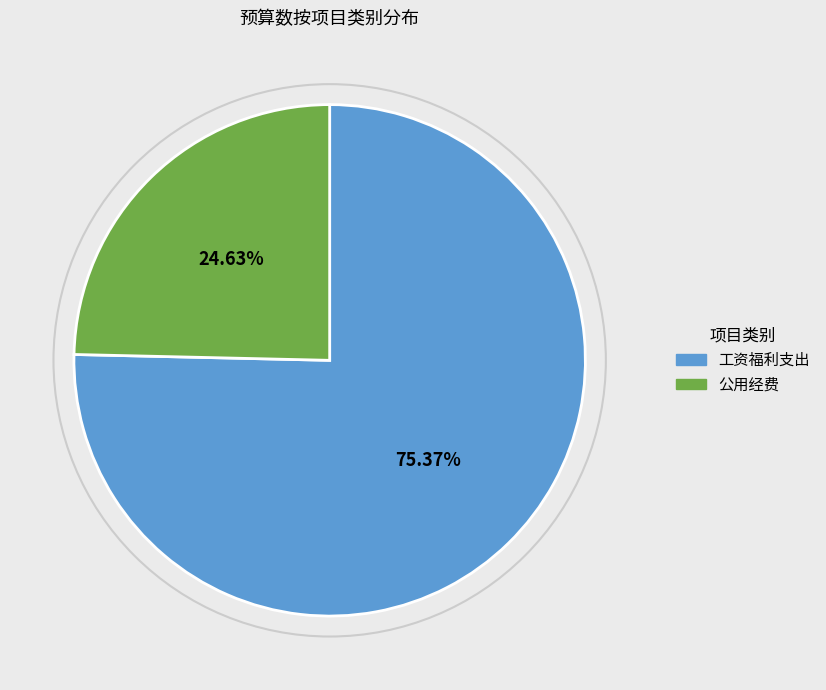

Is there any slice that represents more than half of the pie?

Yes